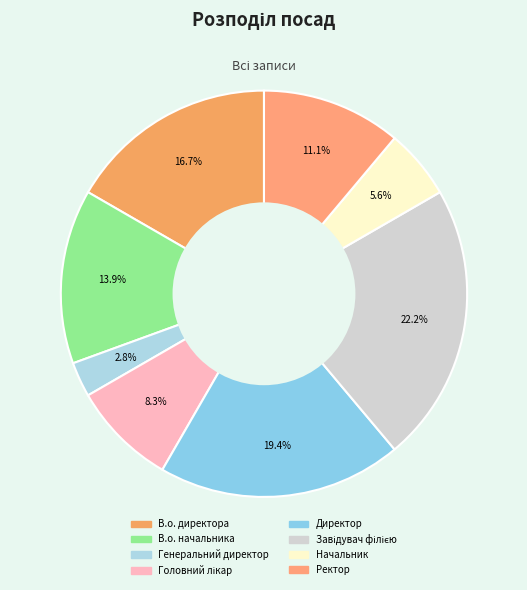

How many segments does this pie chart have?

8